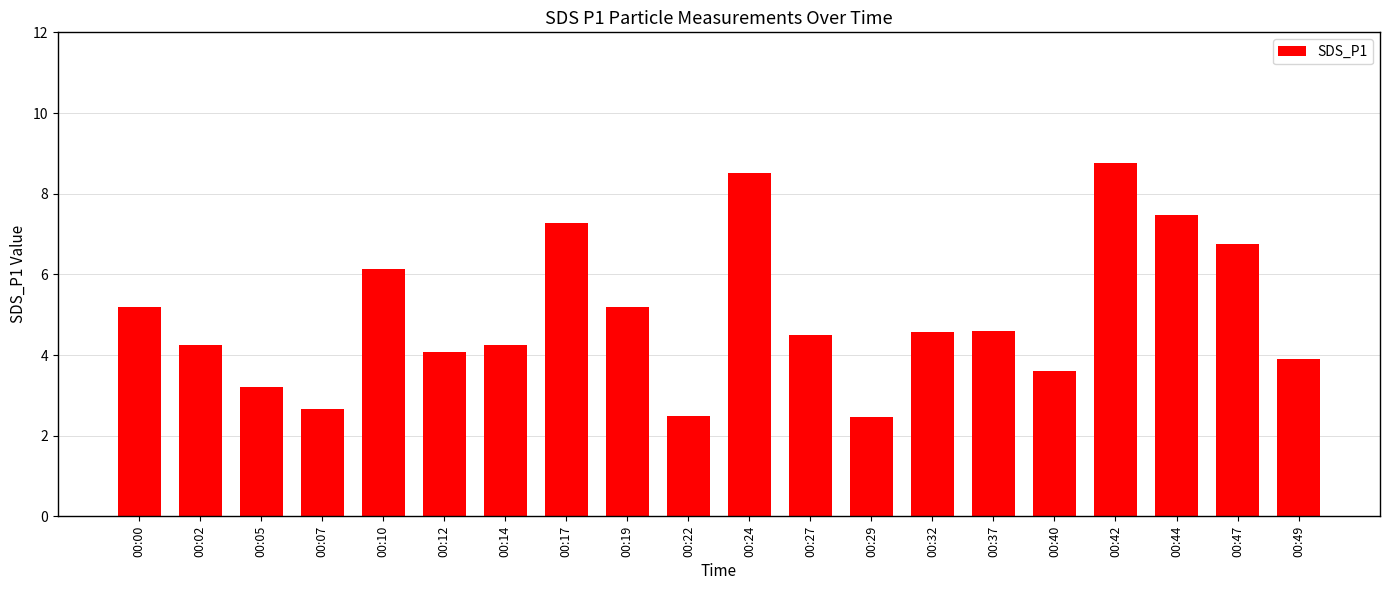

Does the chart contain stacked bars?

No